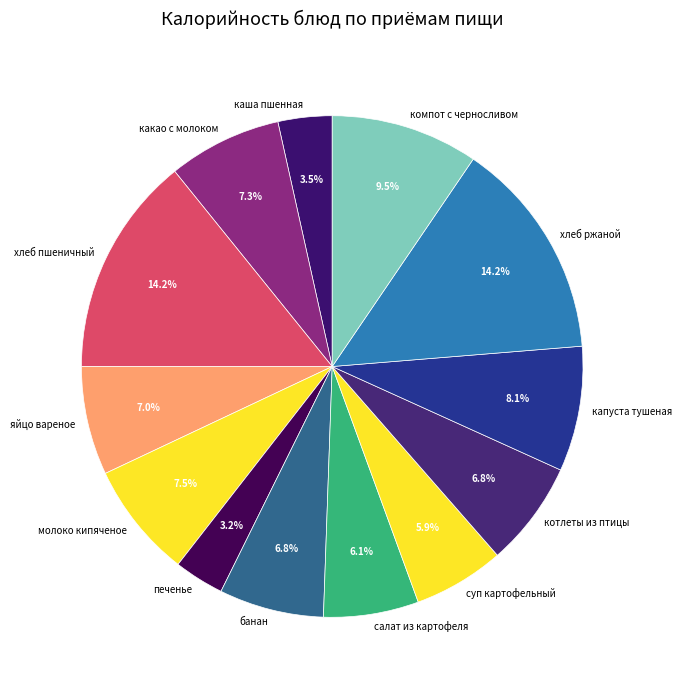

Does any single category account for the majority?

No